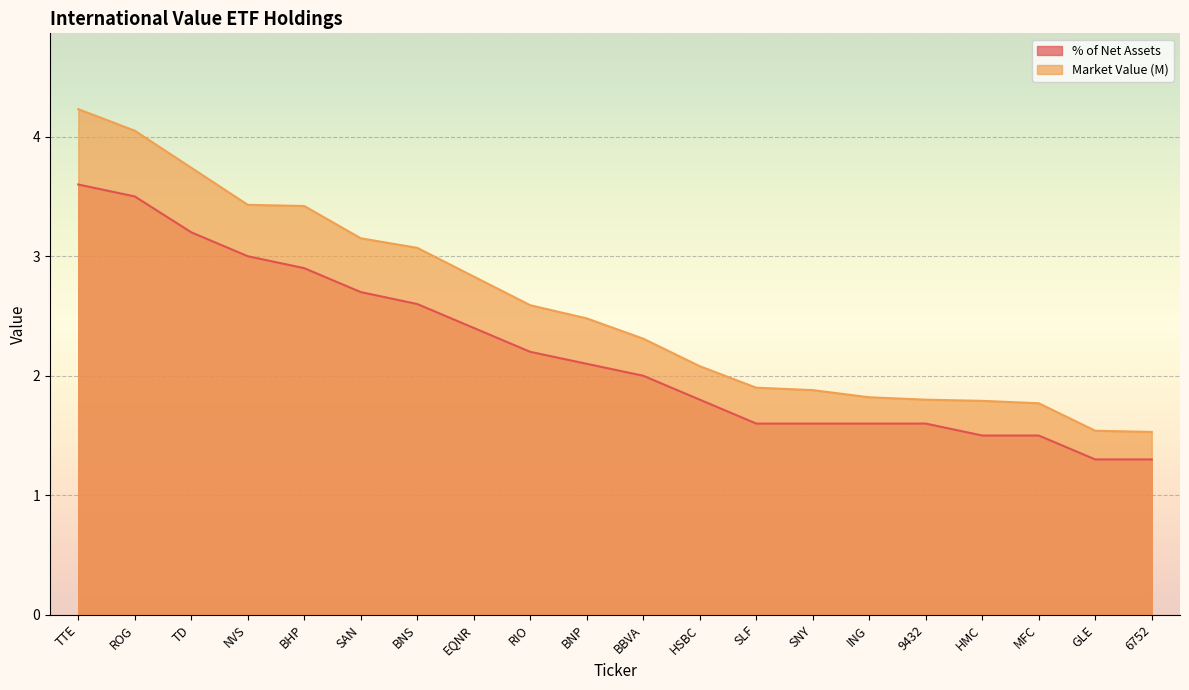

True or false: % of Net Assets and Market Value (M) intersect in this chart.

False